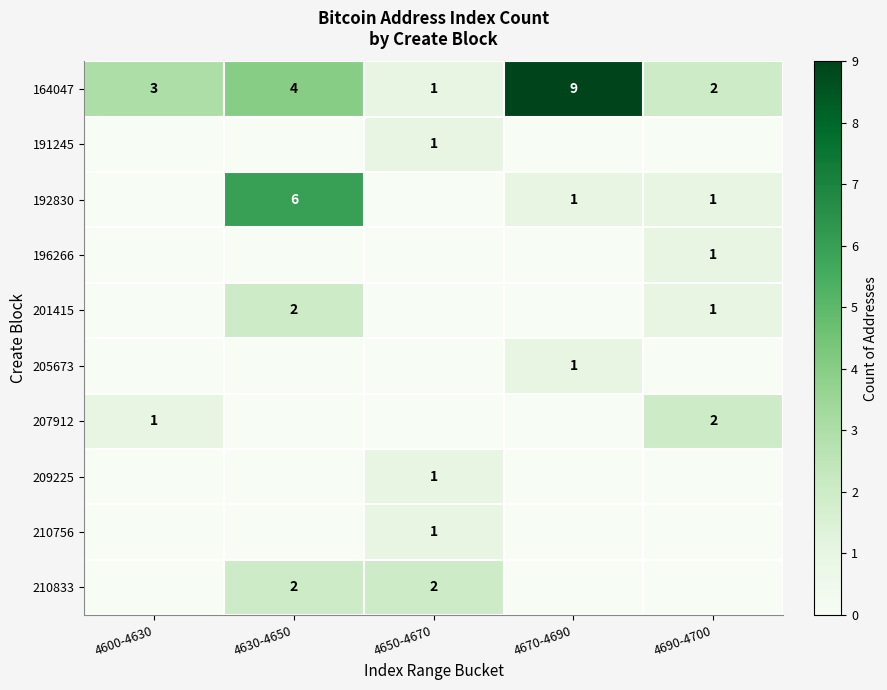

Count the 164047 values in the range 2 to 4.

3